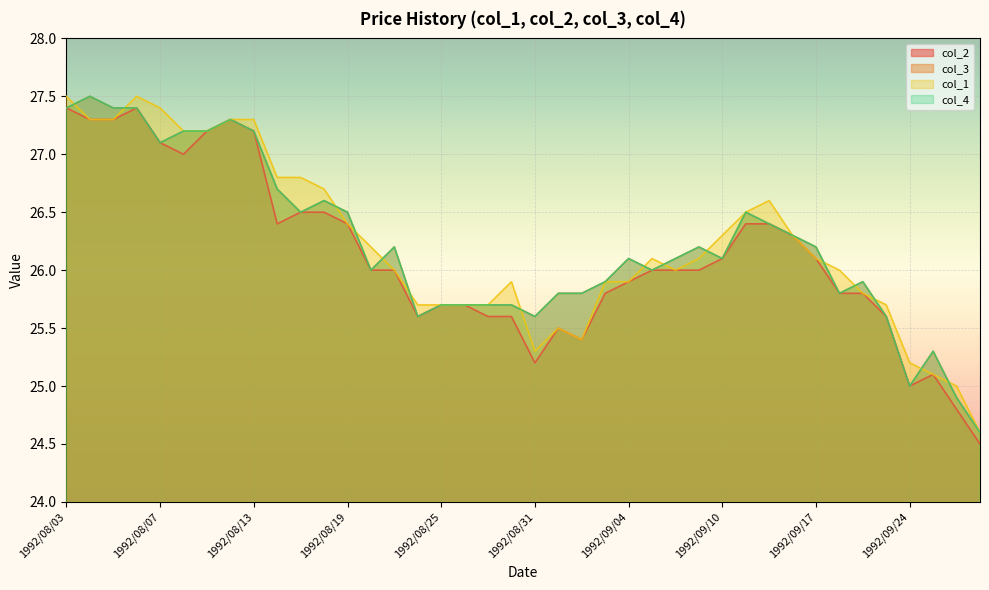

Where is the first local maximum for col_4?

1992/08/04